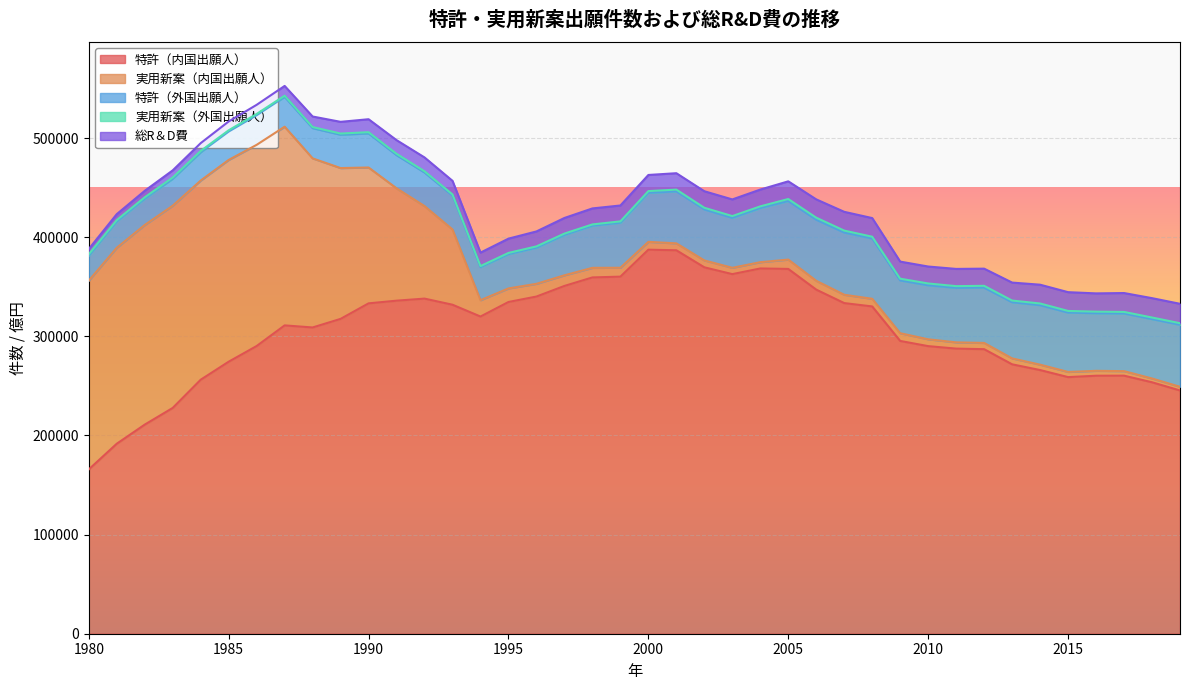

True or false: 実用新案（内国出願人） has more than 1 interior local peaks.

True